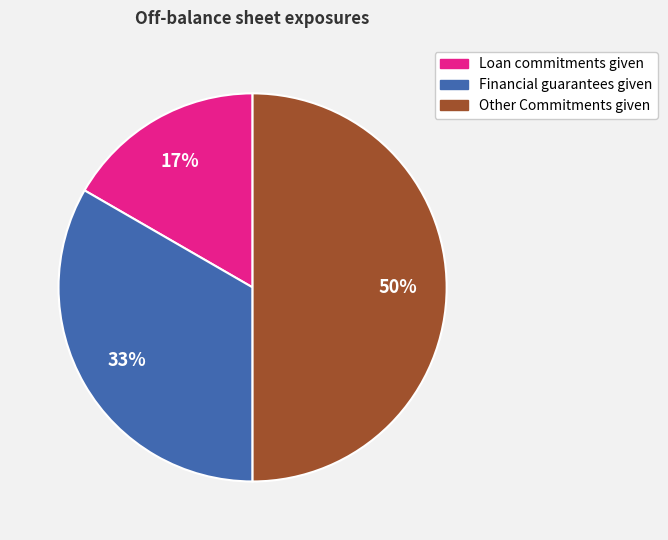

What is the largest slice in the pie chart?

Other Commitments given